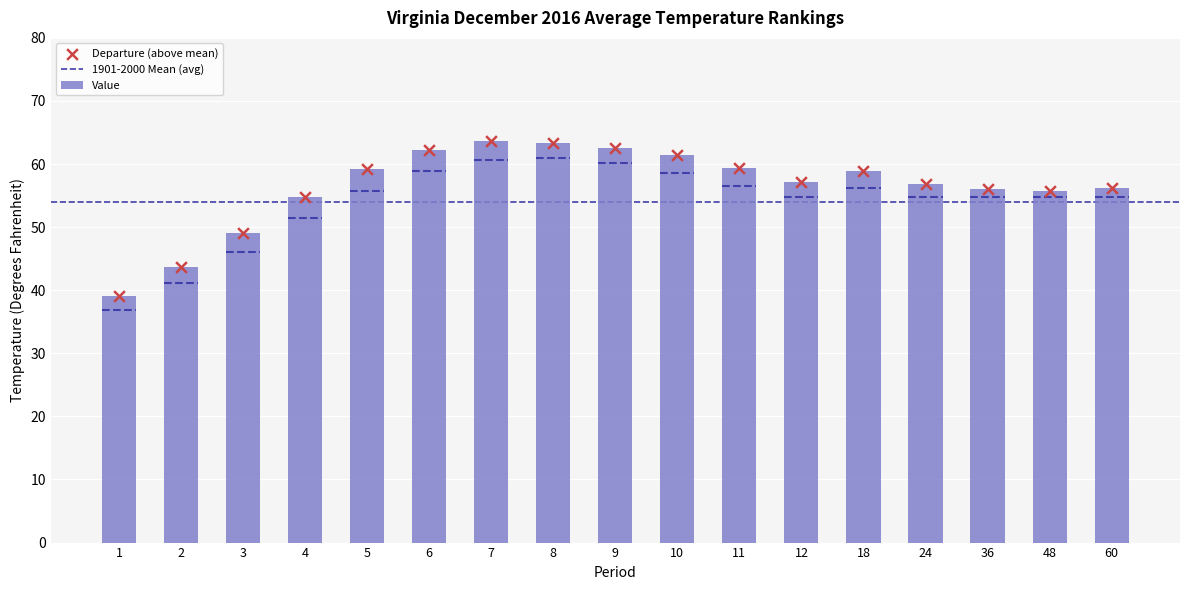

What is the total value across all series at 24?

113.6